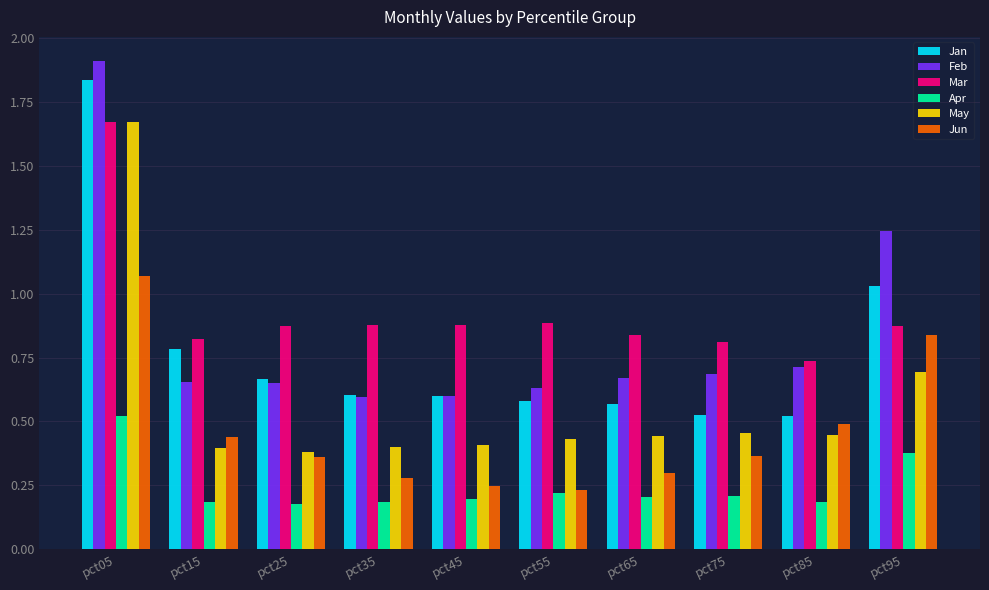

Does the chart contain any negative values?

No